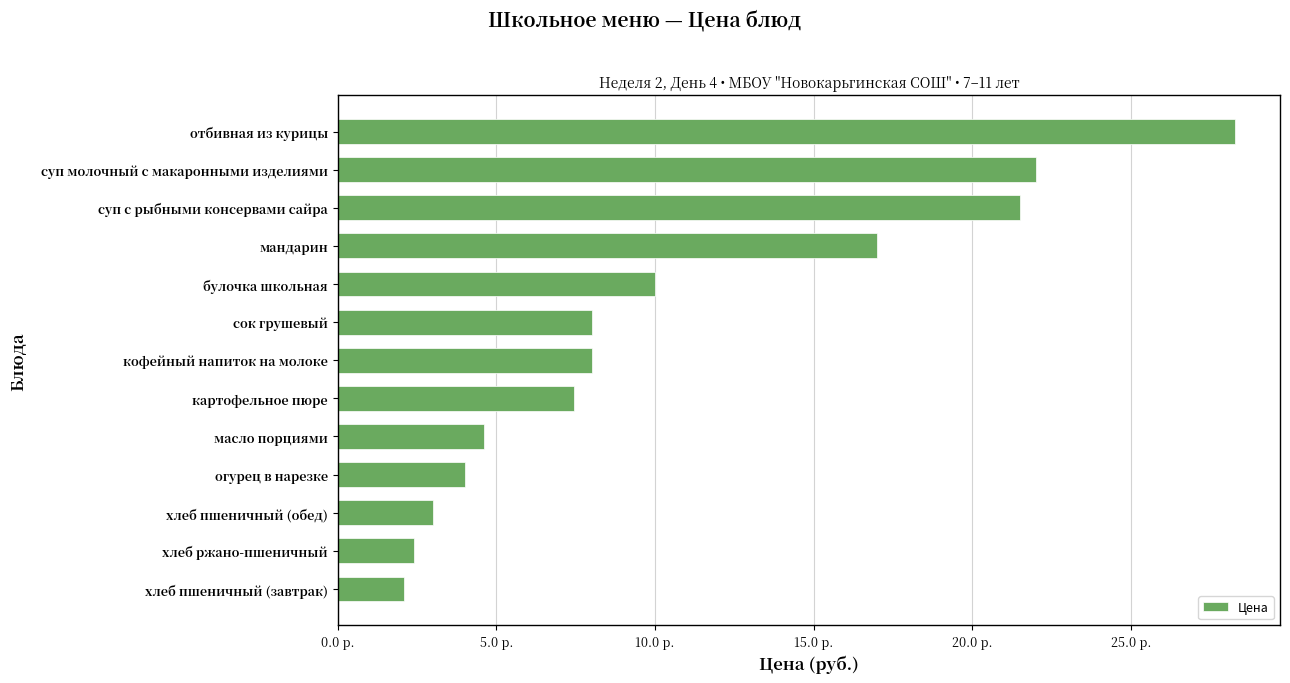

At which label is the value closest to 15?

мандарин